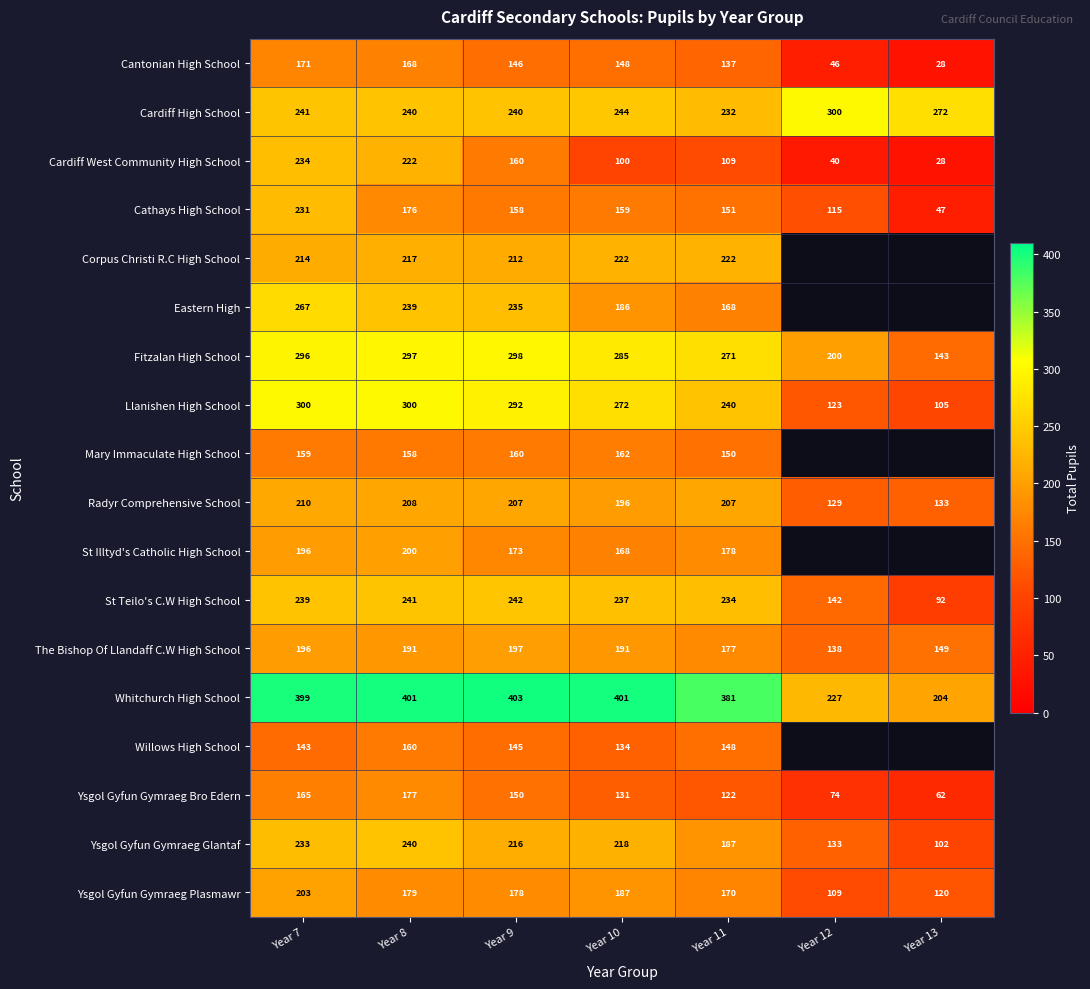

What is the approximate value of Whitchurch High School at Year 12, to the nearest 50?

250